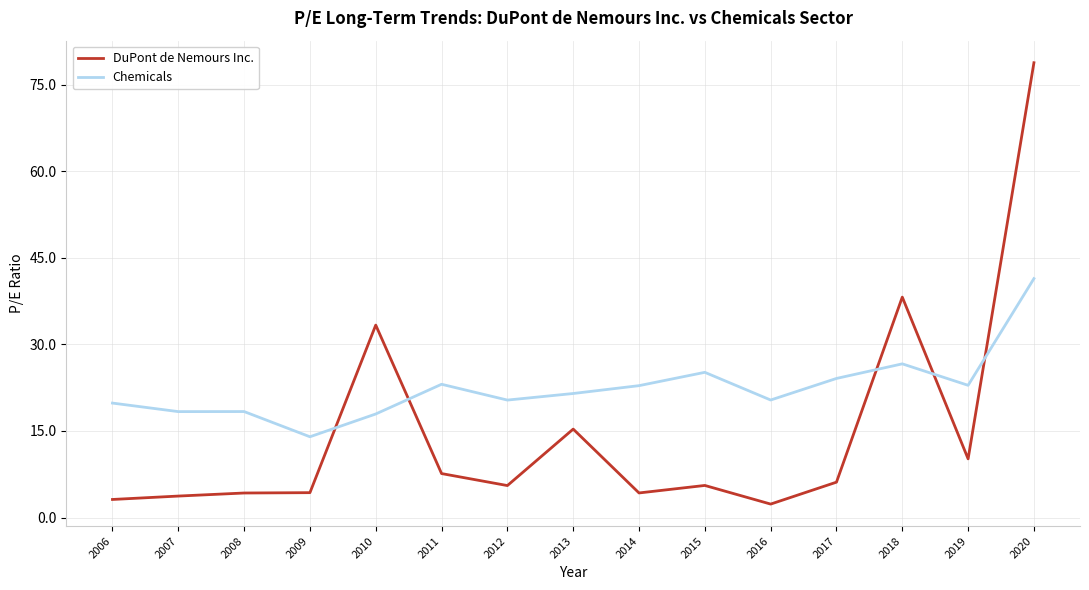

The Chemicals series shows 12.3 at 2019. True or false?

False